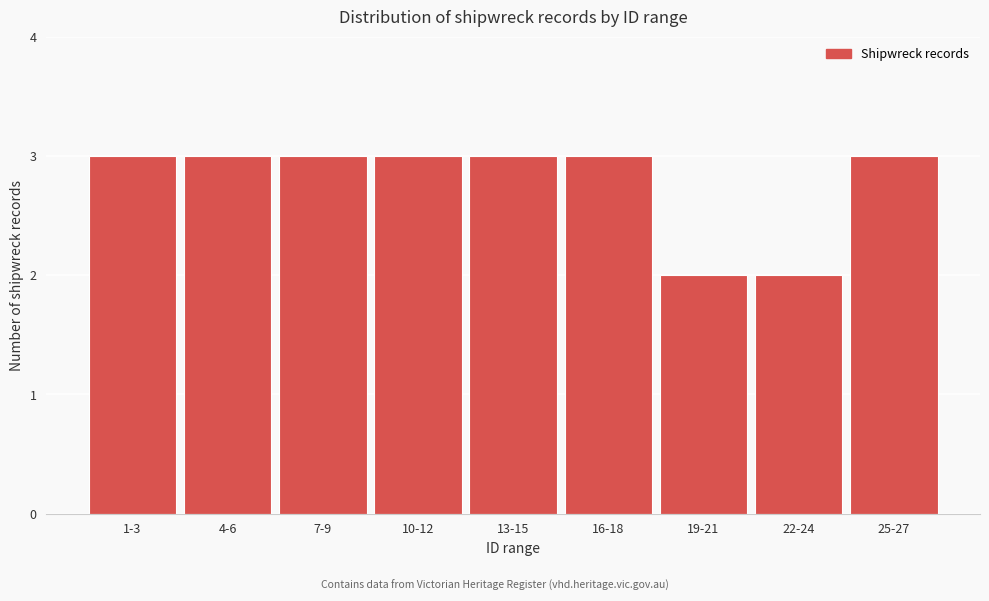

Reading left to right, transcribe all the data shown in this chart.

3	3	3	3	3	3	2	2	3